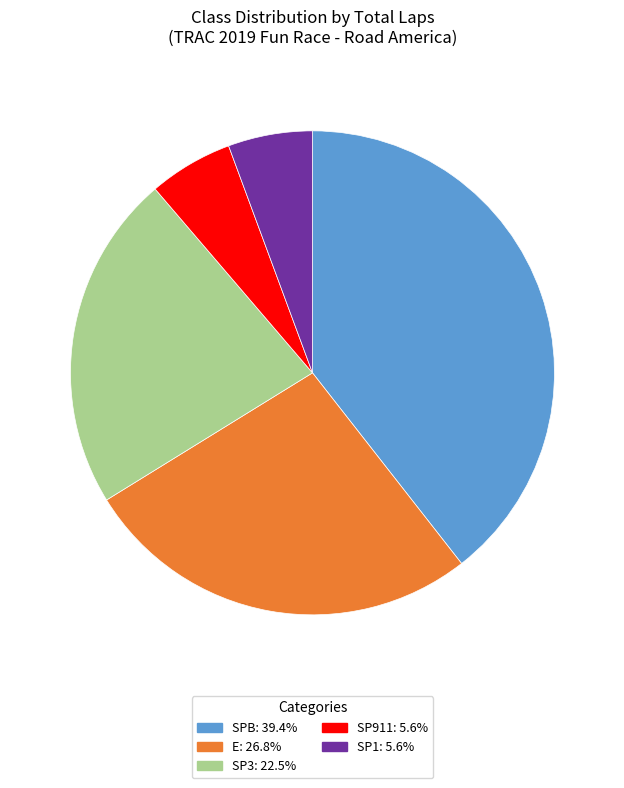

Does any single category account for the majority?

No